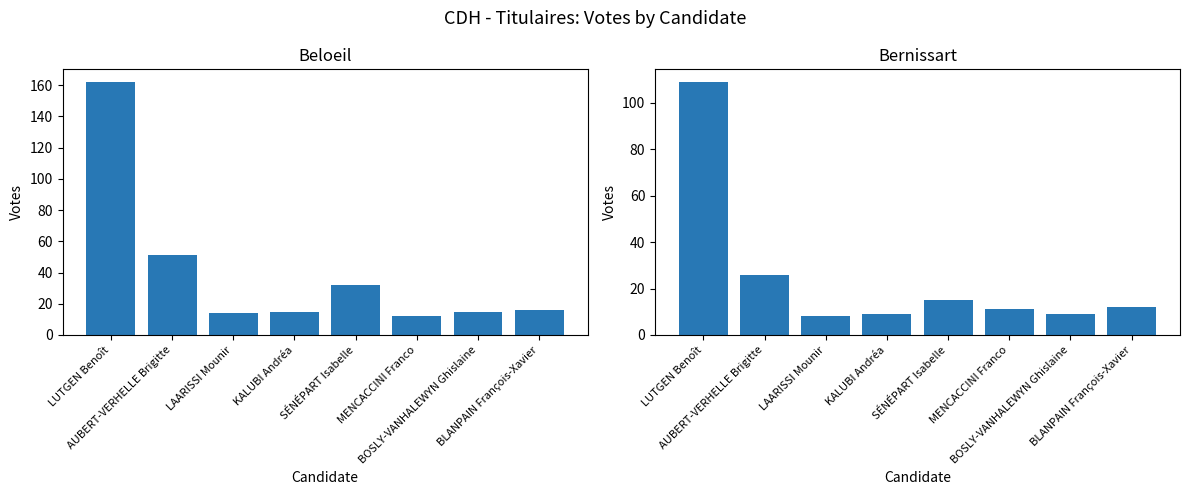

What is the label of the 3rd bar from the right?

MENCACCINI Franco